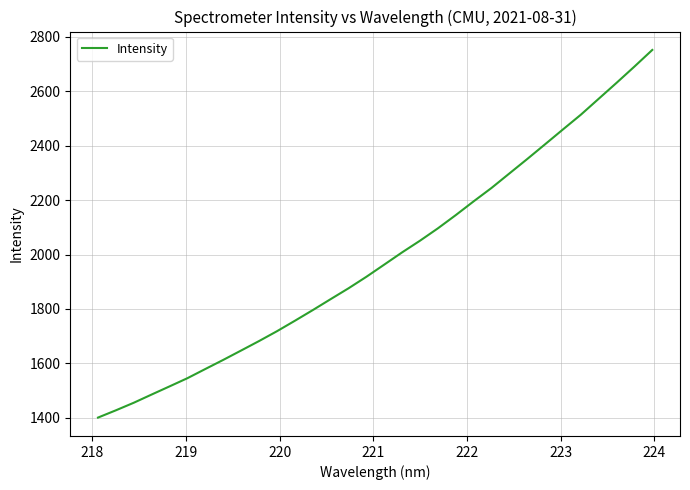

How many categories are shown in the chart?

32